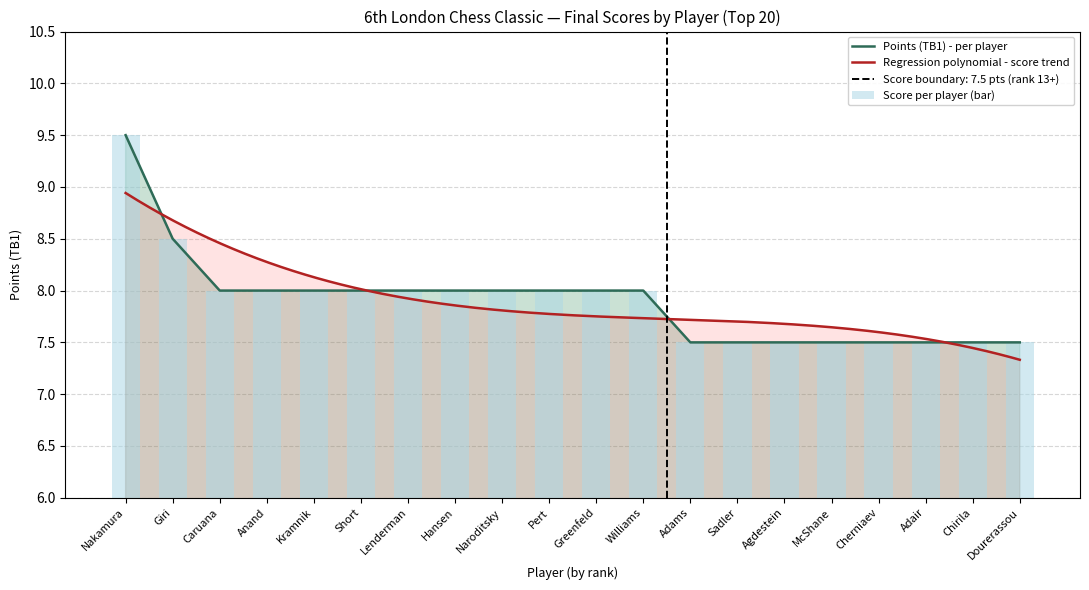

At which label does Regression trend first exceed 8?

Nakamura